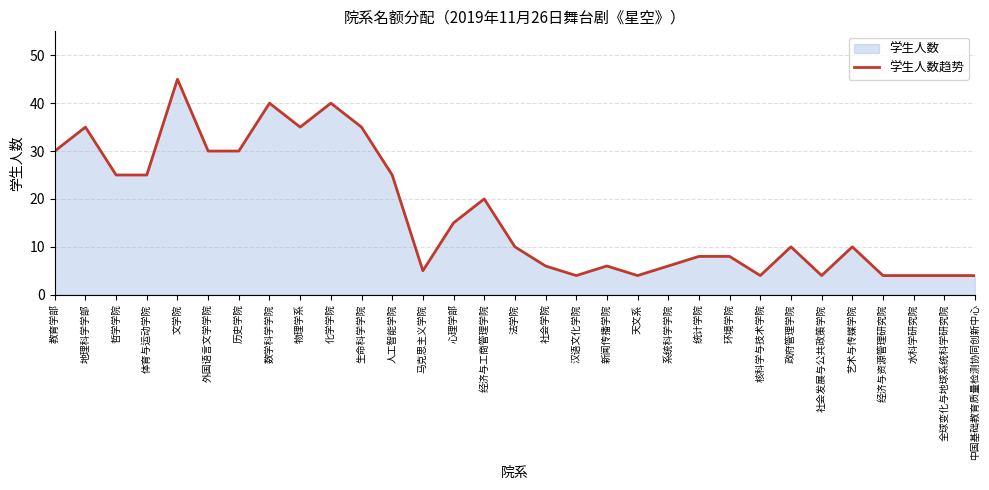

What is the difference between the values at 文学院 and 地理科学学部?

10